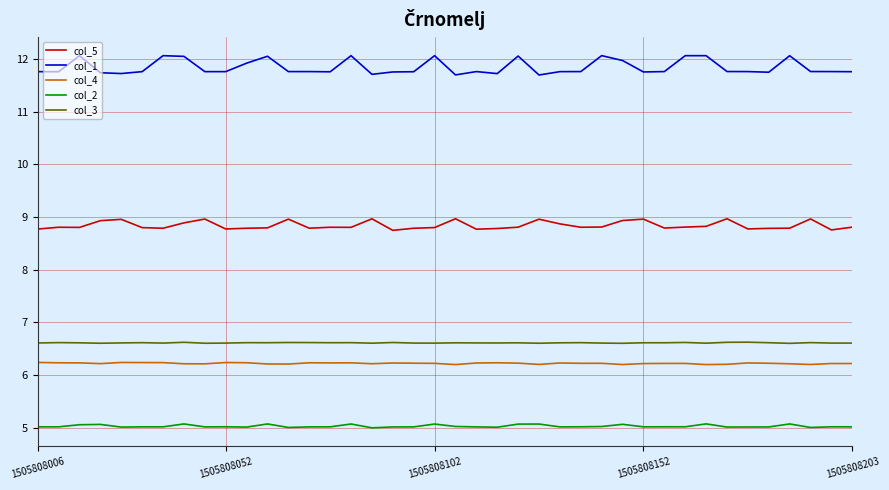

Which series has the widest spread of values?

col_1